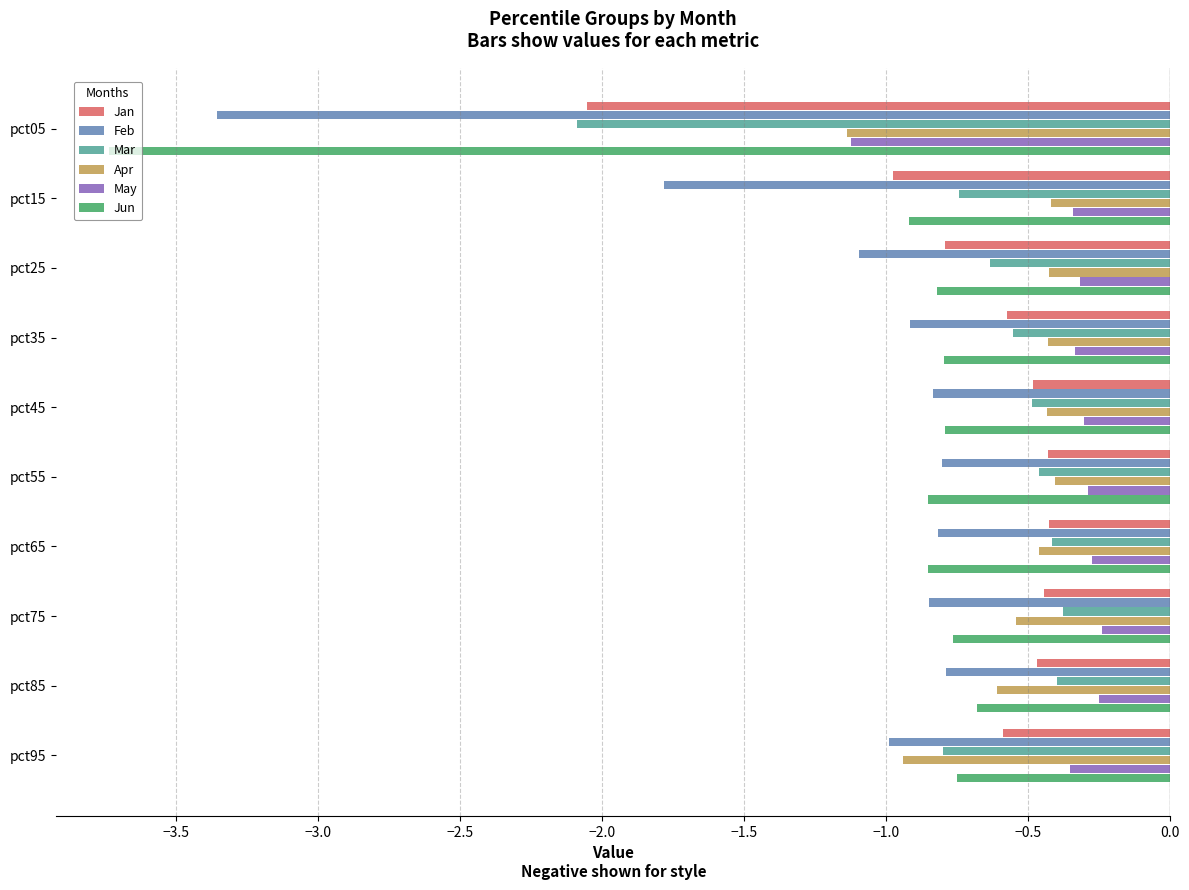

At how many categories does at least one series exceed -1?

9